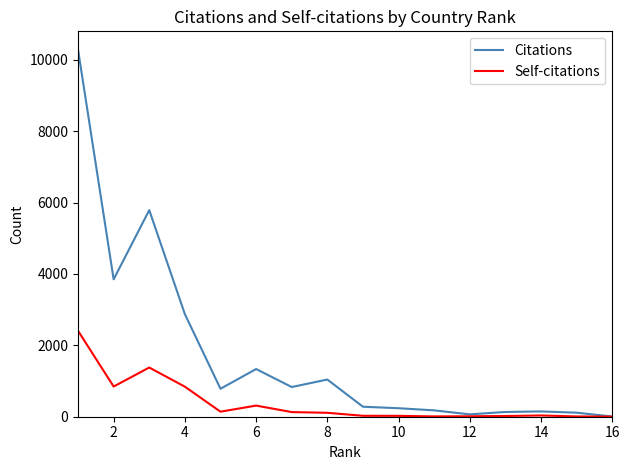

Rank the series by their maximum value, from lowest to highest.

Self-citations, Citations